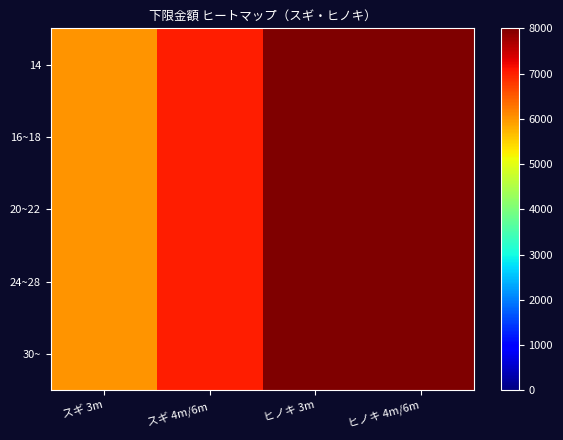

Which category has the highest value across all series?

ヒノキ 3m